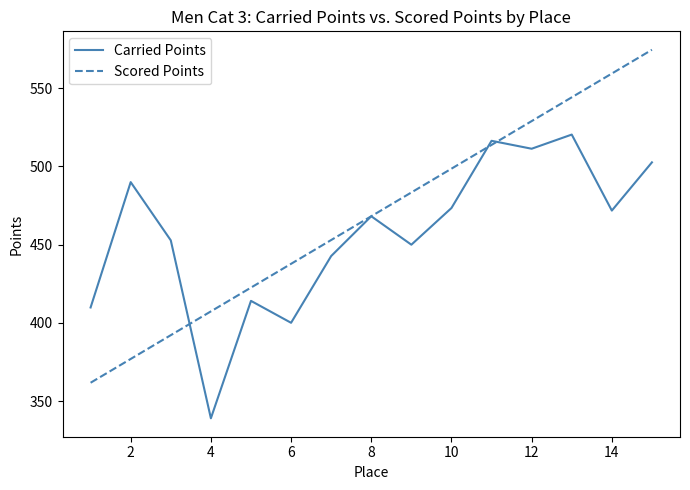

What is the lowest value of the Scored Points series?

361.7